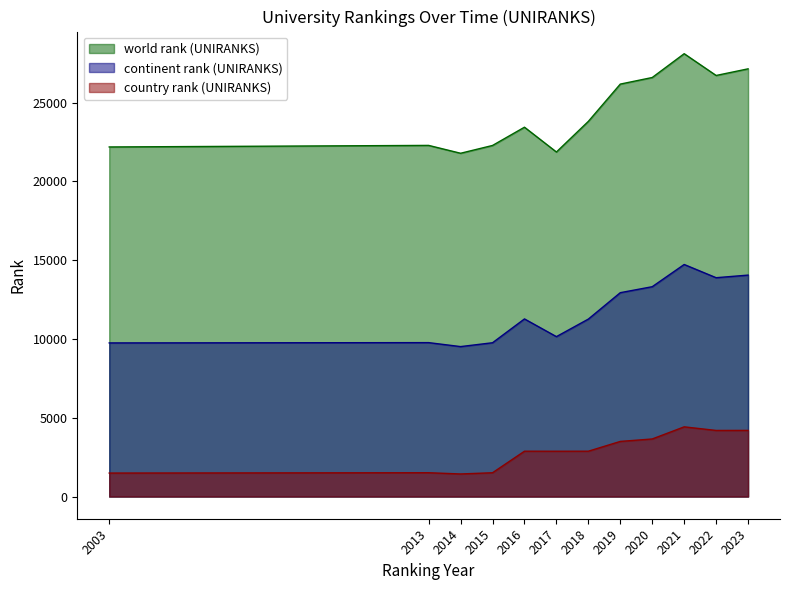

True or false: continent rank (UNIRANKS) has a value of 11266 at 2018.

True